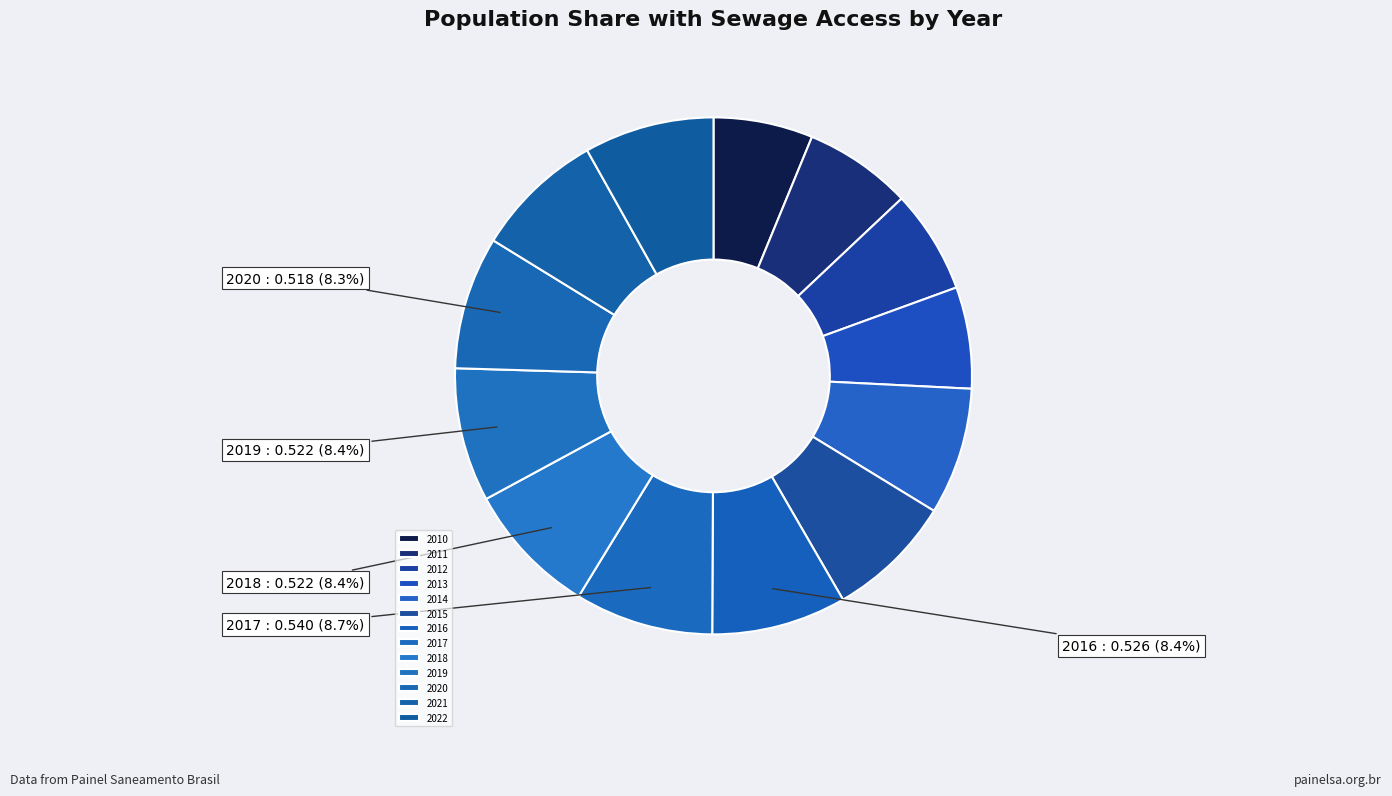

How many slices are in this pie chart?

13